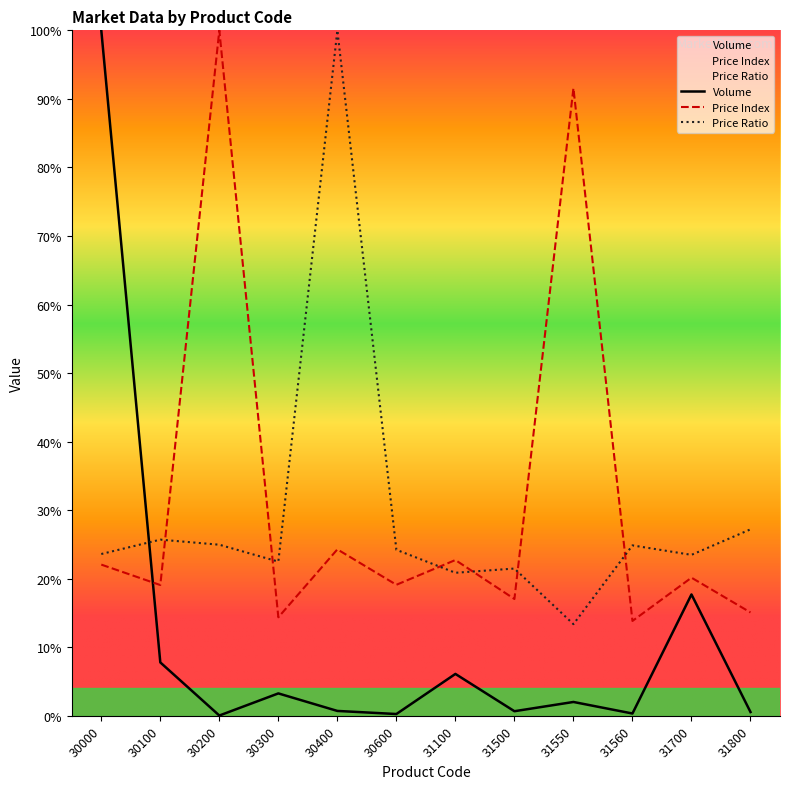

Is the value of Volume at 30100 greater than the value of Price at 30200?

No